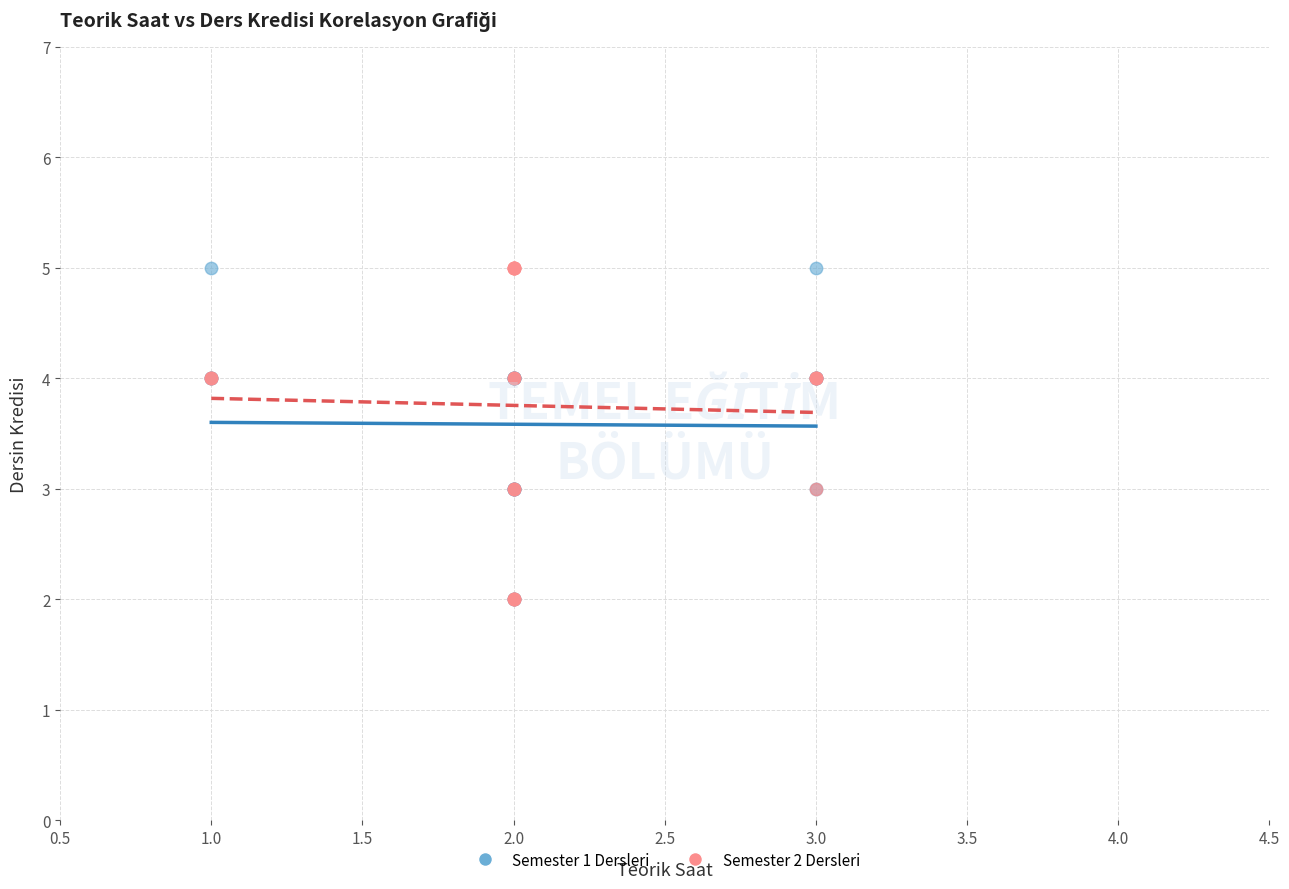

What are all the series names shown in the legend?

Semester 1 Dersleri, Semester 2 Dersleri